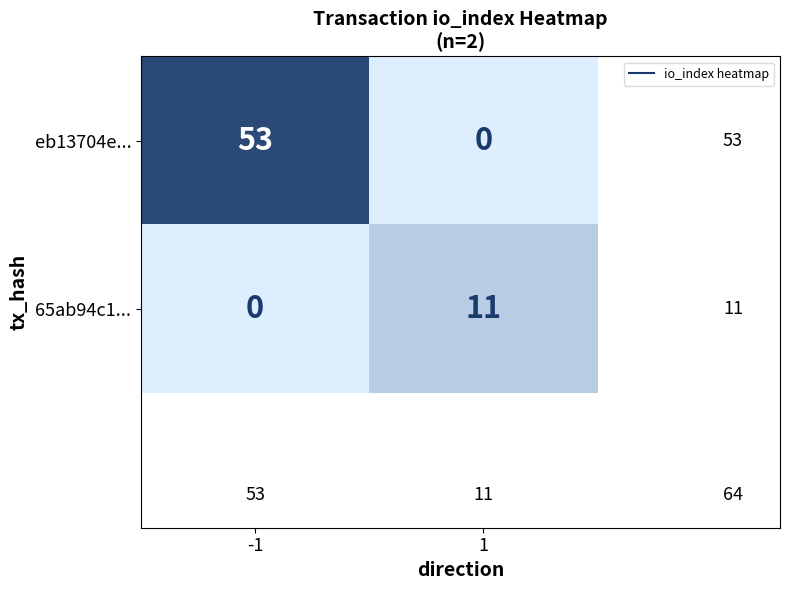

What is the difference between the highest and lowest values at 1?

11